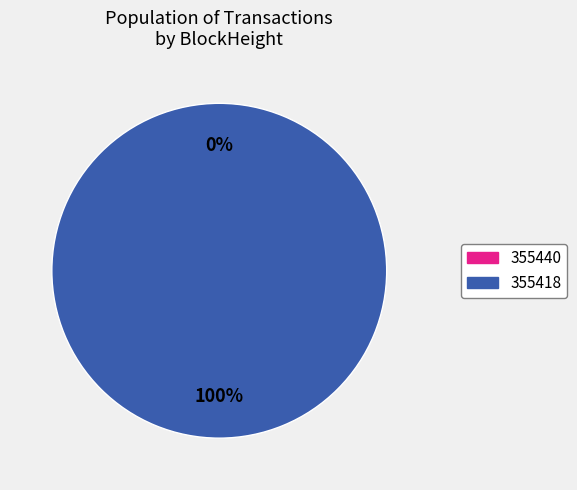

What is the total percentage of 355440 and 355418?

100.0%